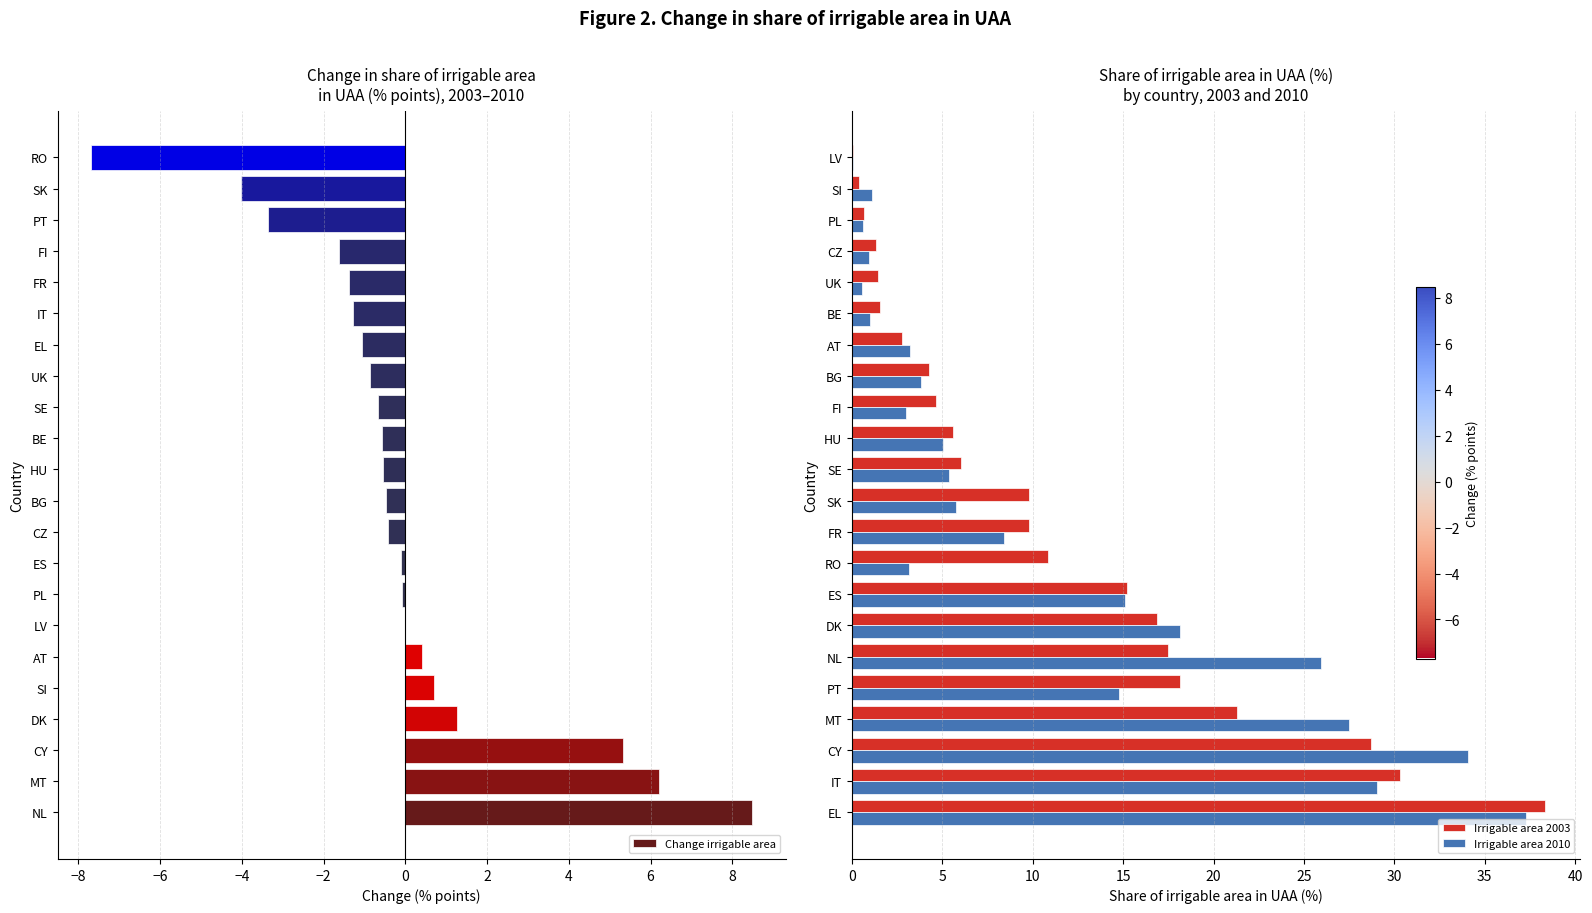

Reading right to left, what are all the values shown in this chart?

Change irrigable area: -7.7	-4.0	-3.4	-1.6	-1.4	-1.3	-1.1	-0.9	-0.7	-0.6	-0.5	-0.5	-0.4	-0.1	-0.1	-0.0	0.4	0.7	1.3	5.3	6.2	8.5
Irrigable area 2003: 0.1	0.4	0.7	1.4	1.4	1.6	2.8	4.3	4.6	5.6	6.0	9.8	9.8	10.8	15.2	16.9	17.5	18.1	21.3	28.7	30.3	38.3
Irrigable area 2010: 0.1	1.1	0.6	0.9	0.6	1.0	3.2	3.8	3.0	5.0	5.4	5.8	8.4	3.1	15.1	18.2	26.0	14.7	27.5	34.0	29.1	37.3